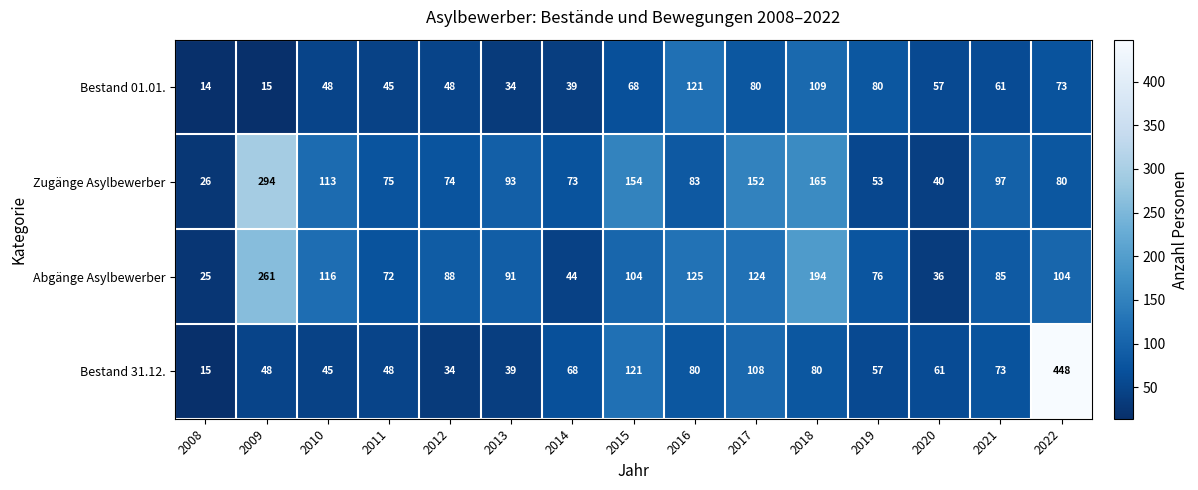

At 2008, list the series in order from smallest to largest.

Bestand 01.01., Bestand 31.12., Abgänge Asylbewerber, Zugänge Asylbewerber